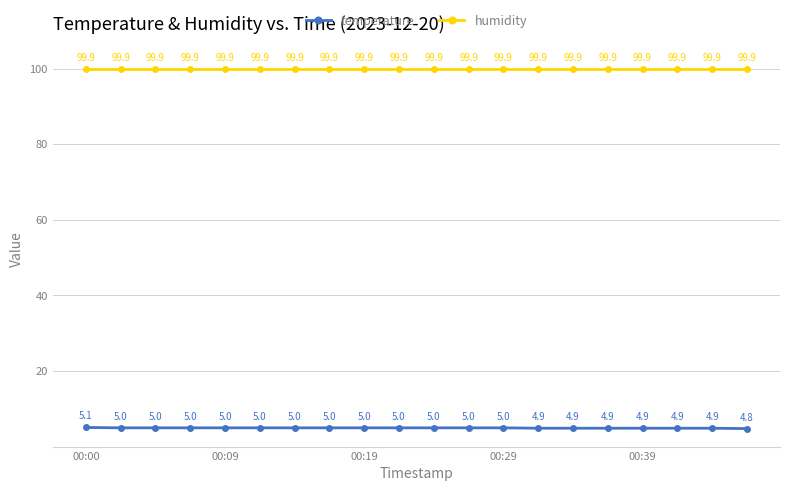

What is the maximum value for humidity?

99.9